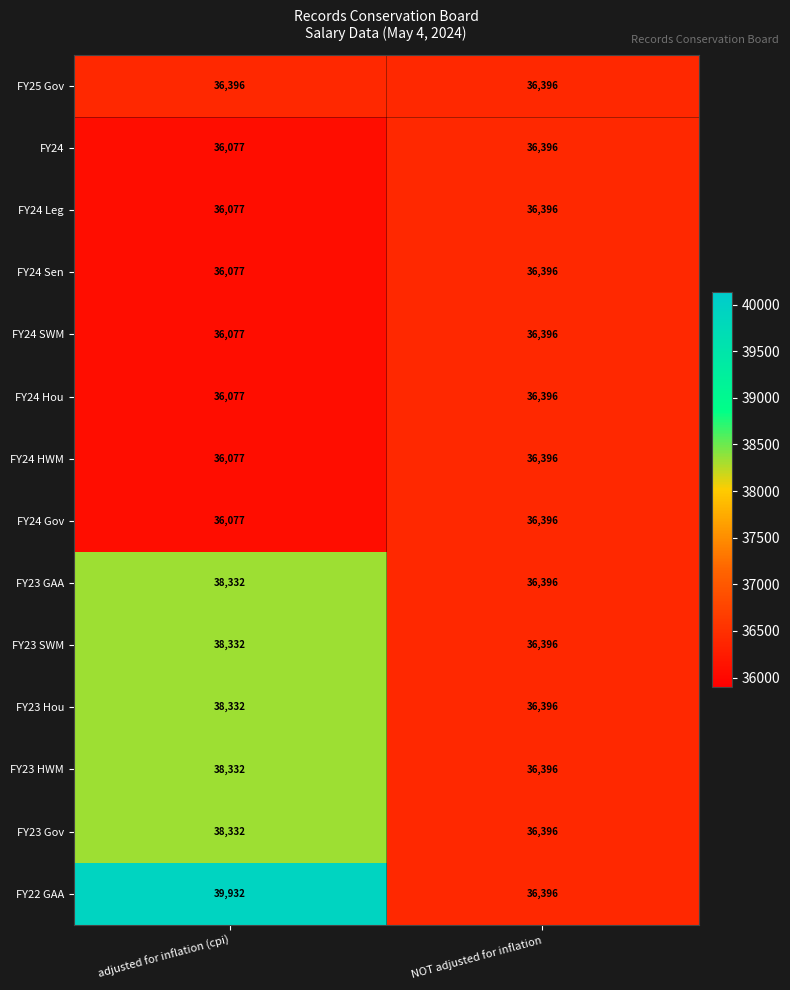

Which category has the lowest value across all series?

adjusted for inflation (cpi)